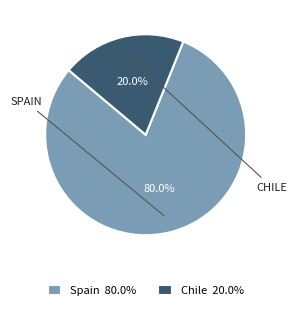

Which category has the smallest portion of the pie?

Chile